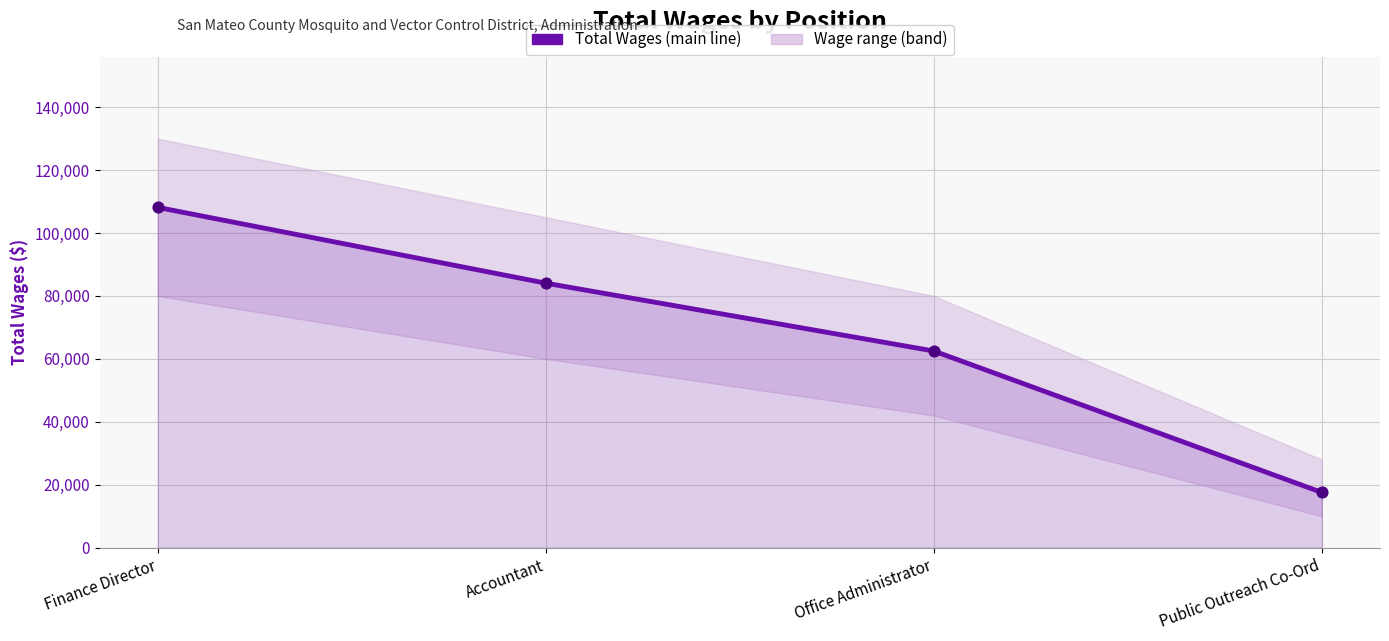

Which has a higher value, Public Outreach Co-Ord or Accountant?

Accountant